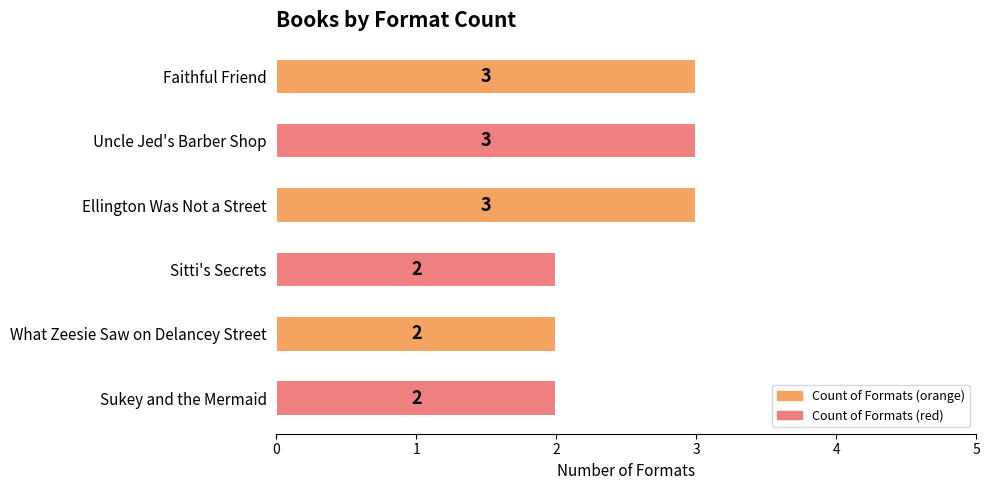

What is the label of the 6th bar from the bottom?

Faithful Friend